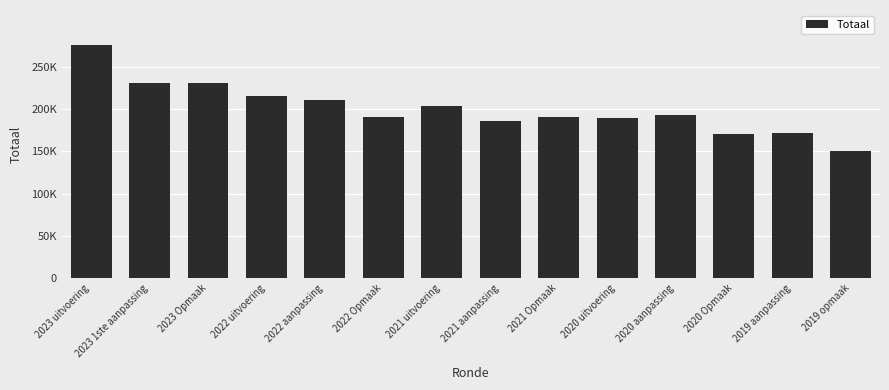

Are the bars grouped side by side (vs. stacked)?

No